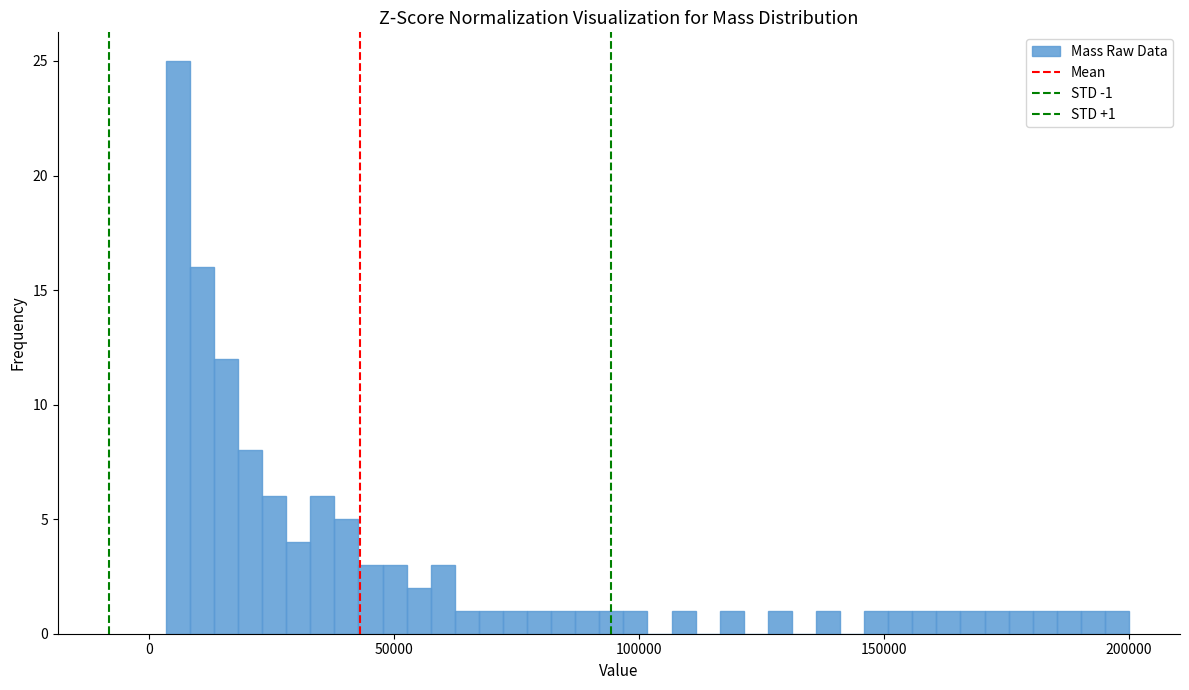

Read against the x-axis, roughly where is the centre of the tallest bar?

5000